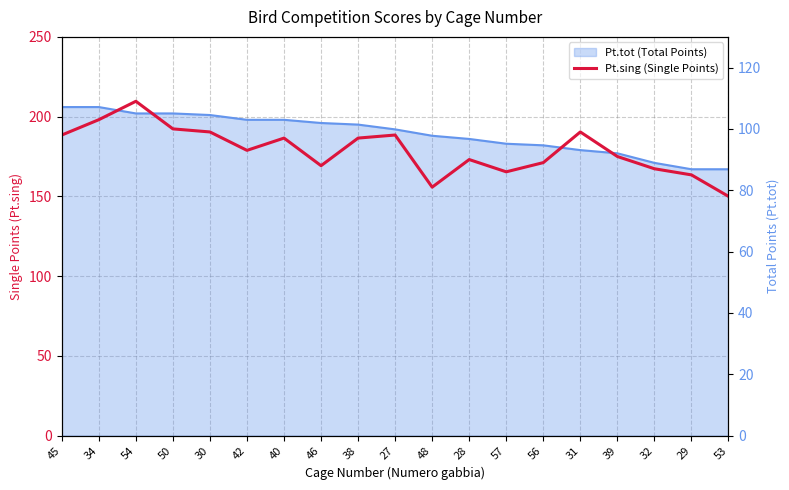

The value at 30 is 99. True or false?

True